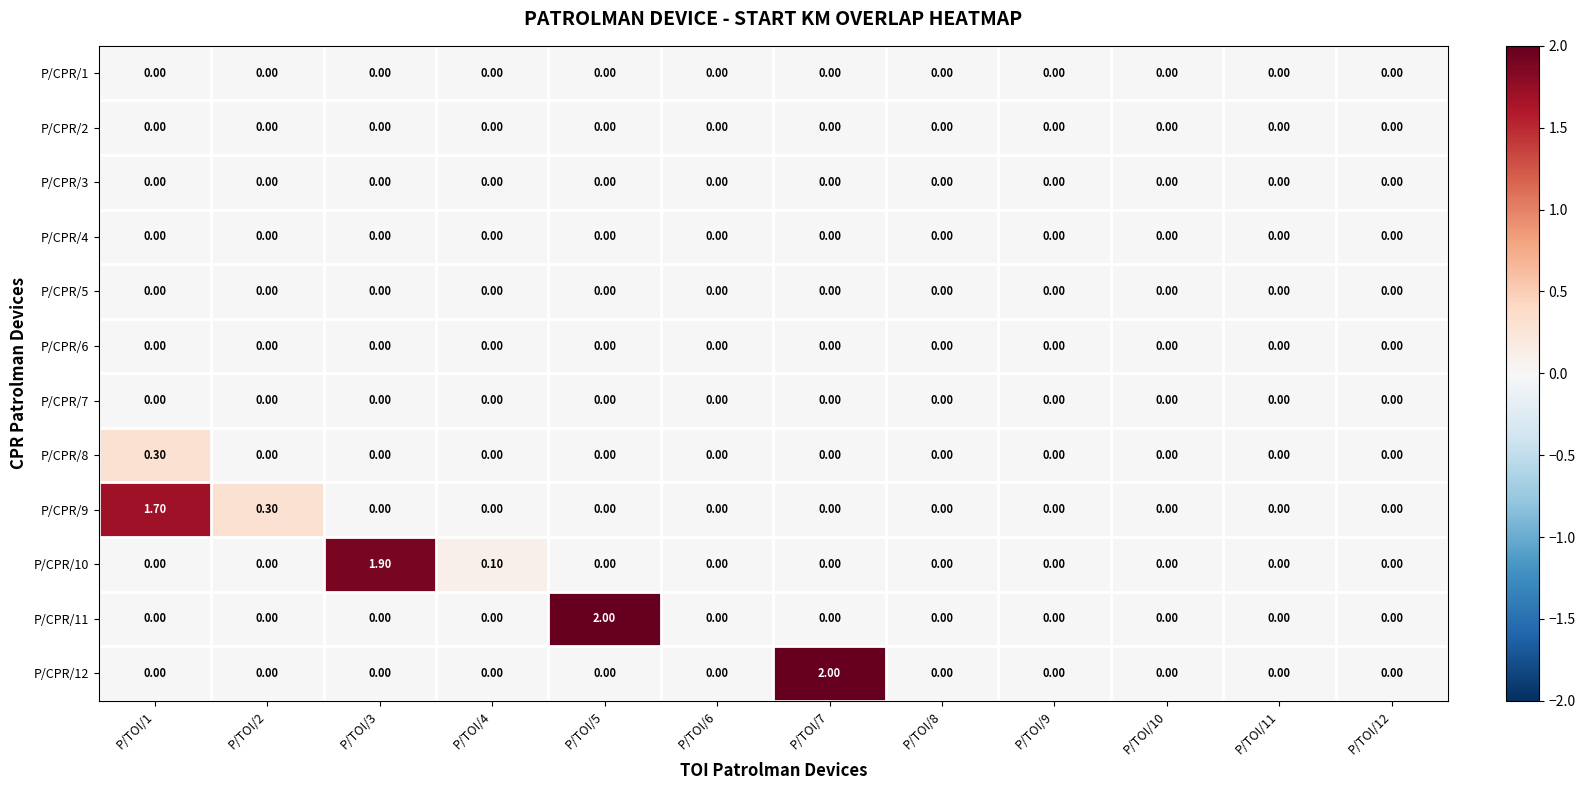

At how many categories does at least one series exceed 1?

4